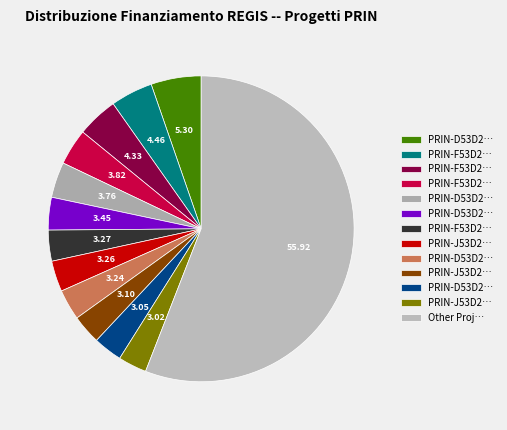

Is there a majority slice in this chart?

Yes